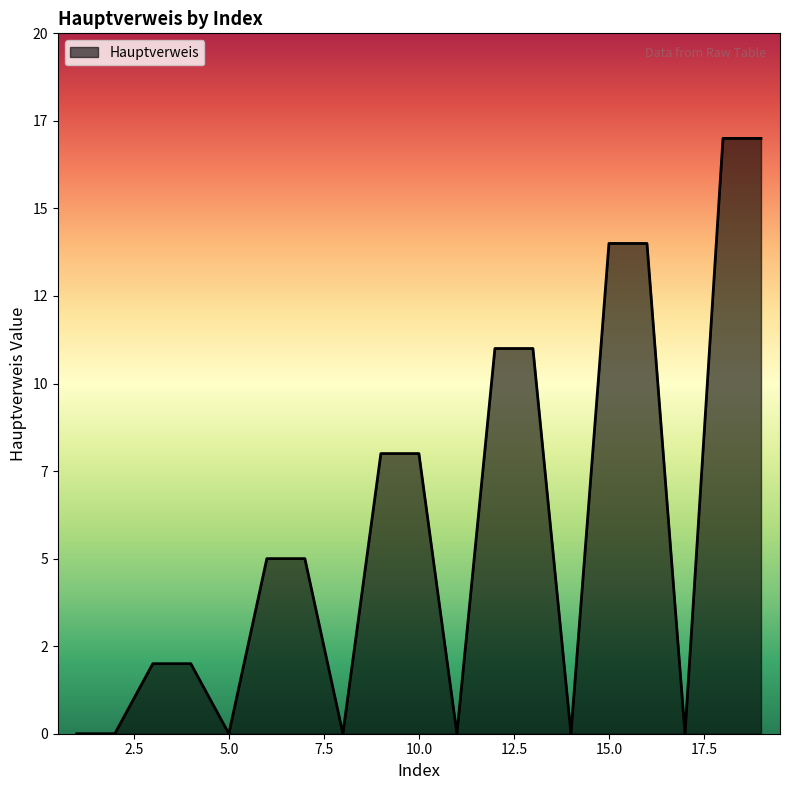

What is the difference between the maximum and minimum values?

17